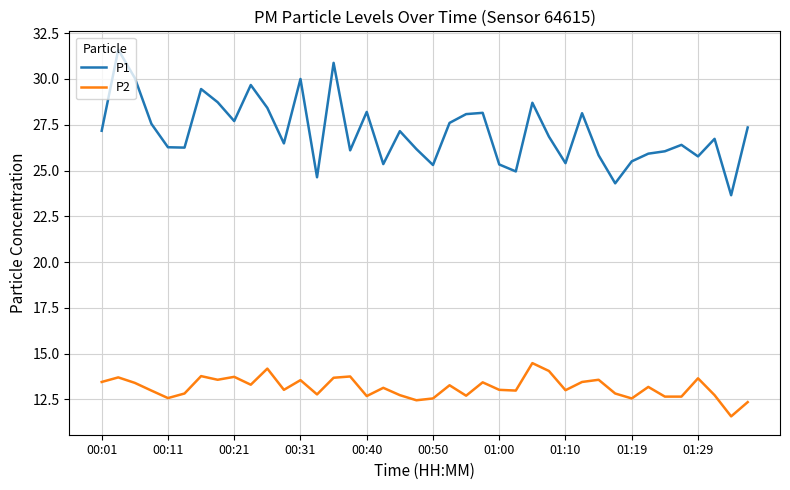

Which series has the largest total across all categories?

P1